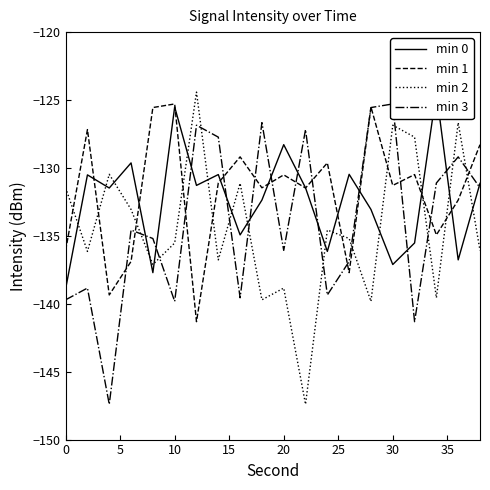

The value of min 3 at 14 is -35.6. True or false?

False